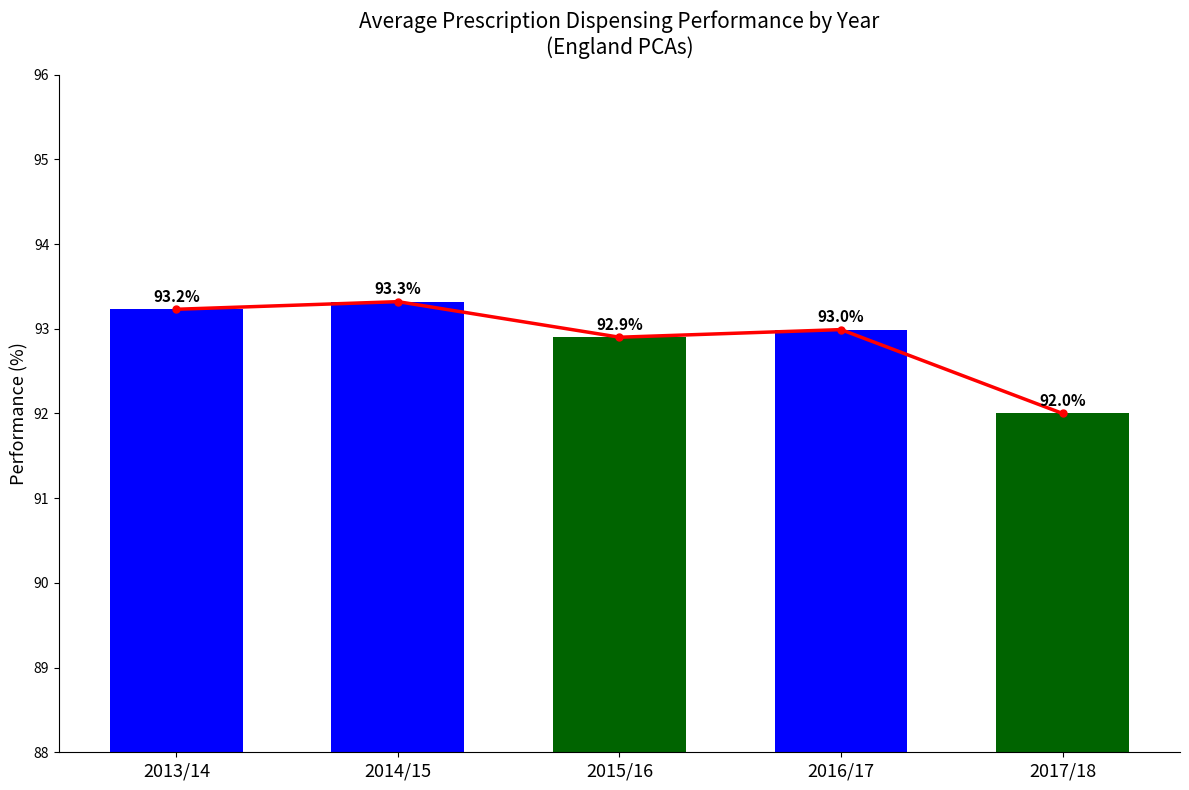

Where is the data nearest to the value 92?

2017/18